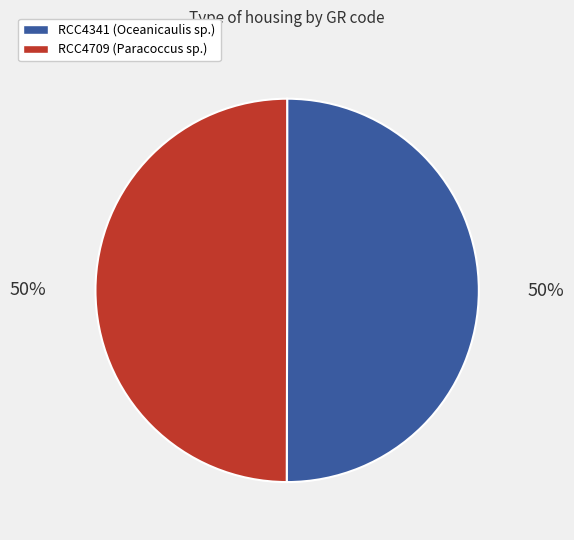

Approximately how many times larger is the value at RCC4709 compared to RCC4341?

1.0